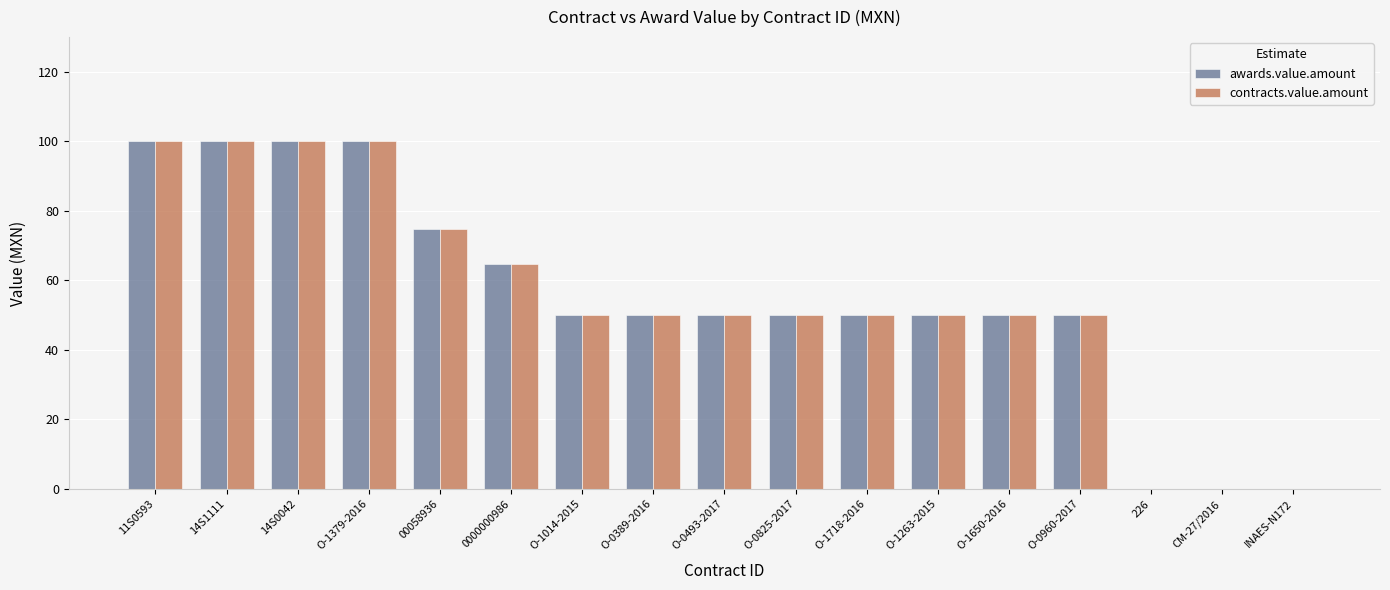

The value of awards.value.amount at 0000000986 is 64.8. True or false?

True